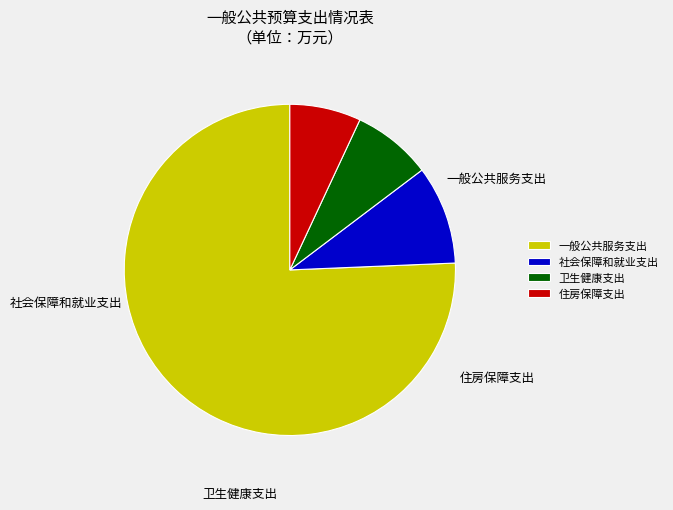

Which category accounts for the majority?

一般公共服务支出